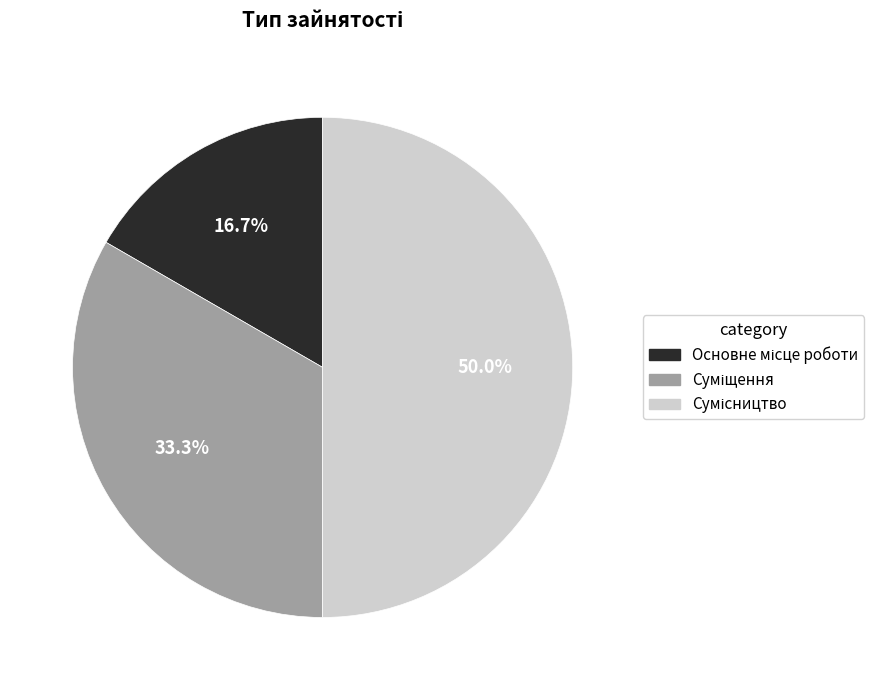

Which category has the biggest portion of the pie?

Сумісництво